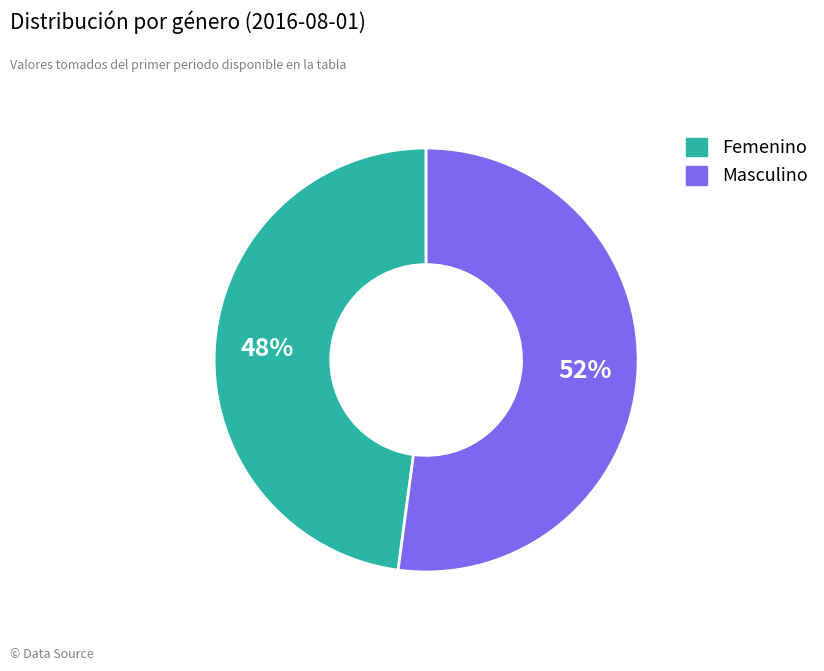

How many segments does this pie chart have?

2